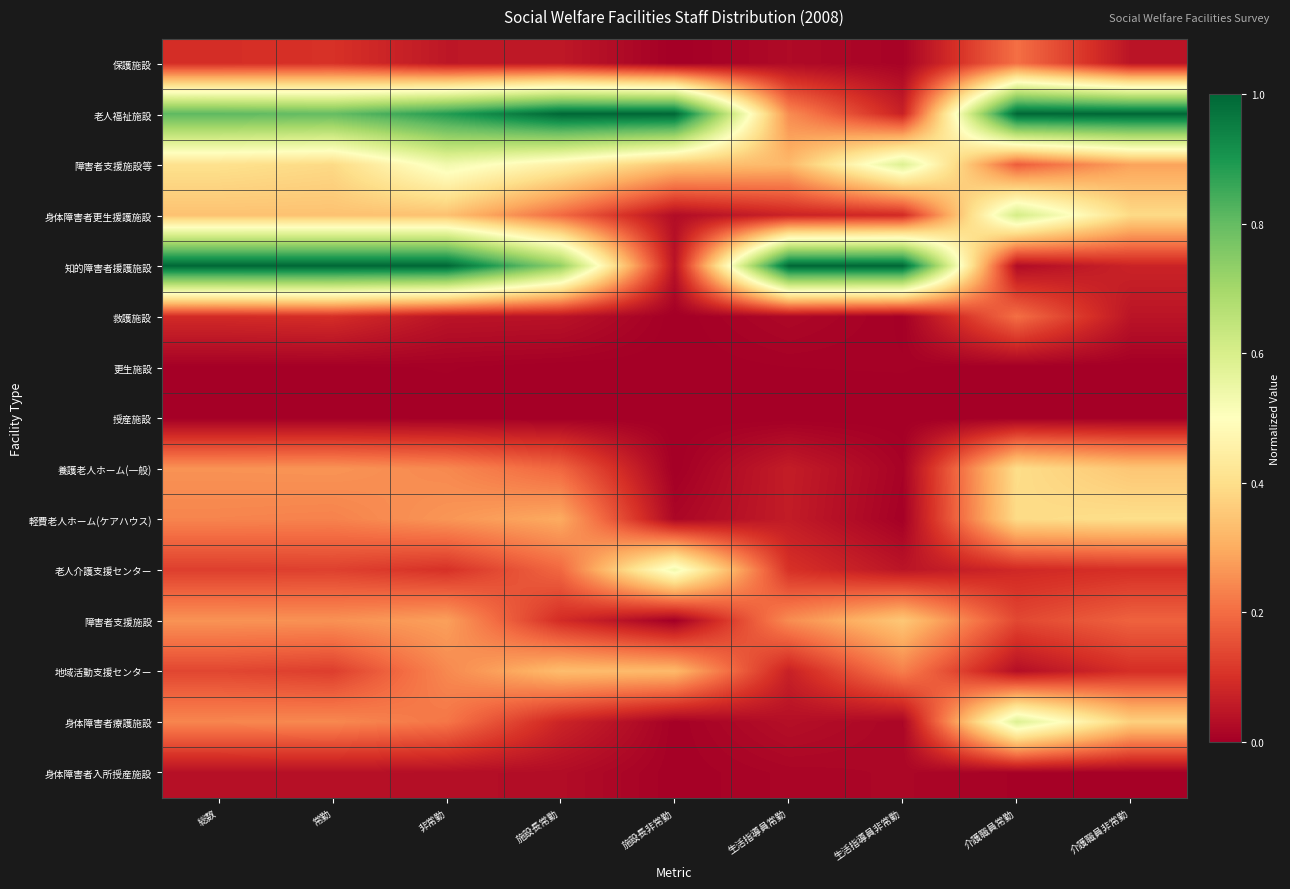

Reading left to right, what are all the values shown in this chart?

保護施設: 総数=0.1	常勤=0.1	非常勤=0.1	施設長常勤=0.1	施設長非常勤=0.0	生活指導員常勤=0.0	生活指導員非常勤=0.0	介護職員常勤=0.2	介護職員非常勤=0.0
老人福祉施設: 総数=0.8	常勤=0.8	非常勤=0.9	施設長常勤=1.0	施設長非常勤=1.0	生活指導員常勤=0.2	生活指導員非常勤=0.1	介護職員常勤=1.0	介護職員非常勤=1.0
障害者支援施設等: 総数=0.4	常勤=0.4	非常勤=0.5	施設長常勤=0.5	施設長非常勤=0.3	生活指導員常勤=0.3	生活指導員非常勤=0.6	介護職員常勤=0.2	介護職員非常勤=0.3
身体障害者更生援護施設: 総数=0.3	常勤=0.3	非常勤=0.3	施設長常勤=0.2	施設長非常勤=0.0	生活指導員常勤=0.1	生活指導員非常勤=0.1	介護職員常勤=0.6	介護職員非常勤=0.4
知的障害者援護施設: 総数=1.0	常勤=1.0	非常勤=1.0	施設長常勤=0.7	施設長非常勤=0.0	生活指導員常勤=1.0	生活指導員非常勤=1.0	介護職員常勤=0.0	介護職員非常勤=0.1
救護施設: 総数=0.1	常勤=0.1	非常勤=0.0	施設長常勤=0.0	施設長非常勤=0.0	生活指導員常勤=0.0	生活指導員非常勤=0.0	介護職員常勤=0.2	介護職員非常勤=0.0
更生施設: 総数=0.0	常勤=0.0	非常勤=0.0	施設長常勤=0.0	施設長非常勤=0.0	生活指導員常勤=0.0	生活指導員非常勤=0.0	介護職員常勤=0.0	介護職員非常勤=0.0
授産施設: 総数=0.0	常勤=0.0	非常勤=0.0	施設長常勤=0.0	施設長非常勤=0.0	生活指導員常勤=0.0	生活指導員非常勤=0.0	介護職員常勤=0.0	介護職員非常勤=0.0
養護老人ホーム(一般): 総数=0.3	常勤=0.3	非常勤=0.2	施設長常勤=0.2	施設長非常勤=0.0	生活指導員常勤=0.1	生活指導員非常勤=0.0	介護職員常勤=0.4	介護職員非常勤=0.3
軽費老人ホーム(ケアハウス): 総数=0.2	常勤=0.2	非常勤=0.3	施設長常勤=0.3	施設長非常勤=0.0	生活指導員常勤=0.1	生活指導員非常勤=0.0	介護職員常勤=0.4	介護職員非常勤=0.4
老人介護支援センター: 総数=0.1	常勤=0.1	非常勤=0.1	施設長常勤=0.2	施設長非常勤=0.5	生活指導員常勤=0.1	生活指導員非常勤=0.0	介護職員常勤=0.1	介護職員非常勤=0.1
障害者支援施設: 総数=0.3	常勤=0.3	非常勤=0.3	施設長常勤=0.1	施設長非常勤=0.0	生活指導員常勤=0.2	生活指導員非常勤=0.4	介護職員常勤=0.1	介護職員非常勤=0.2
地域活動支援センター: 総数=0.1	常勤=0.1	非常勤=0.2	施設長常勤=0.3	施設長非常勤=0.3	生活指導員常勤=0.1	生活指導員非常勤=0.2	介護職員常勤=0.0	介護職員非常勤=0.1
身体障害者療護施設: 総数=0.2	常勤=0.2	非常勤=0.2	施設長常勤=0.1	施設長非常勤=0.0	生活指導員常勤=0.0	生活指導員非常勤=0.0	介護職員常勤=0.6	介護職員非常勤=0.4
身体障害者入所授産施設: 総数=0.0	常勤=0.0	非常勤=0.0	施設長常勤=0.0	施設長非常勤=0.0	生活指導員常勤=0.0	生活指導員非常勤=0.0	介護職員常勤=0.0	介護職員非常勤=0.0